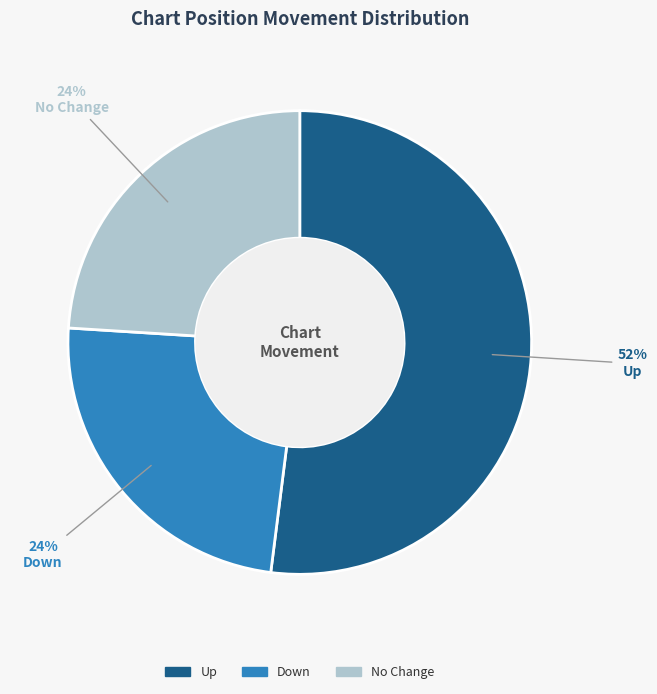

Count the number of slices in the pie.

3